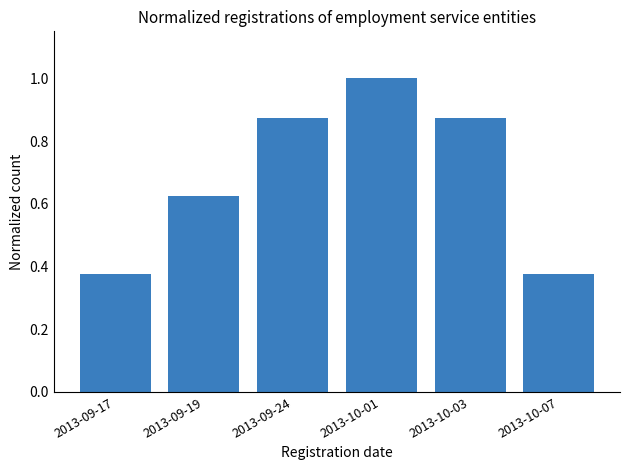

What is the label of the 2nd bar from the right?

2013-10-03